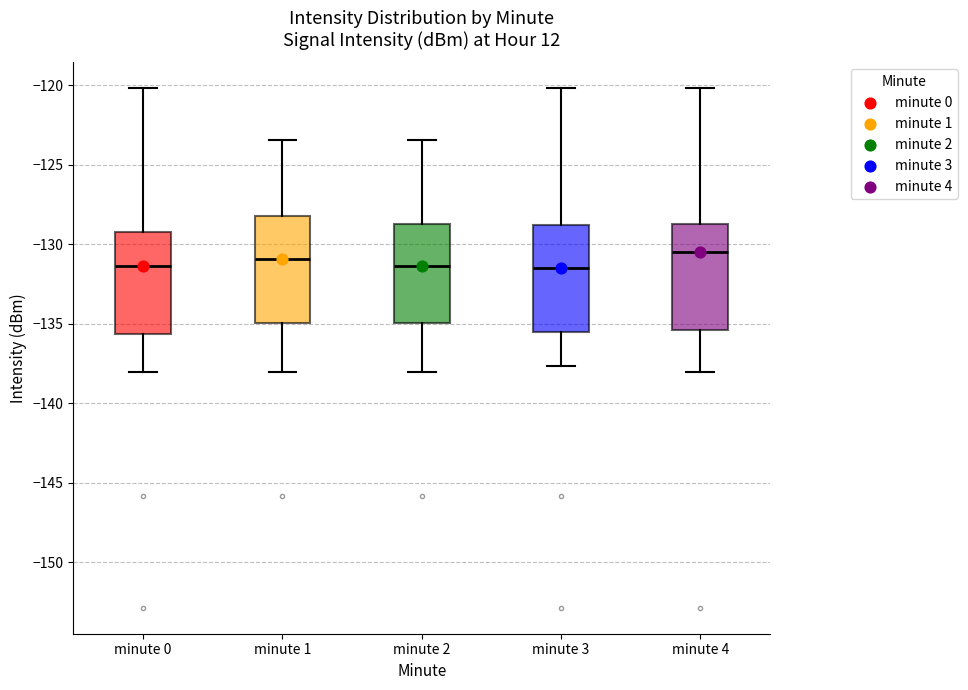

Reading left to right, read every box against the y-axis: the position of its median line, the range the box covers, and the ends of its whiskers. The values are not printed on the chart, so give them approximately, as read against the axis.

minute 0: median -131.5, box -135.5 to -129.0, whiskers -138.0 to -120.0
minute 1: median -131.0, box -135.0 to -128.0, whiskers -138.0 to -123.5
minute 2: median -131.5, box -135.0 to -128.5, whiskers -138.0 to -123.5
minute 3: median -131.5, box -135.5 to -129.0, whiskers -137.5 to -120.0
minute 4: median -130.5, box -135.5 to -128.5, whiskers -138.0 to -120.0